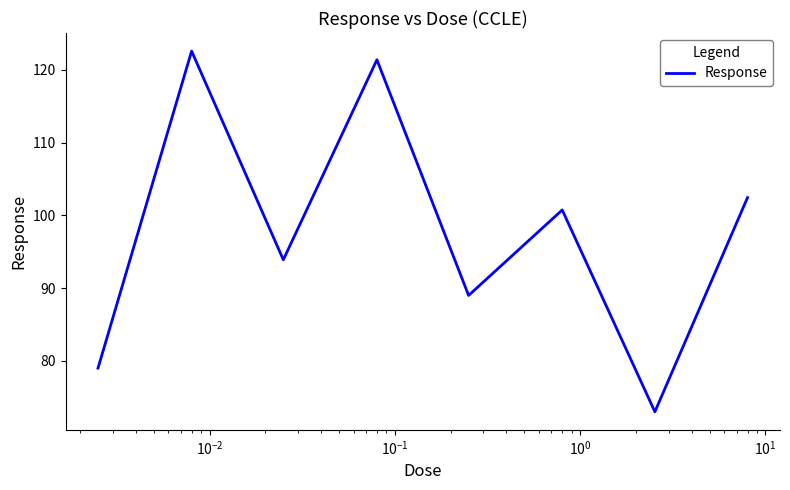

True or false: the data has more than 0 interior local peaks.

True